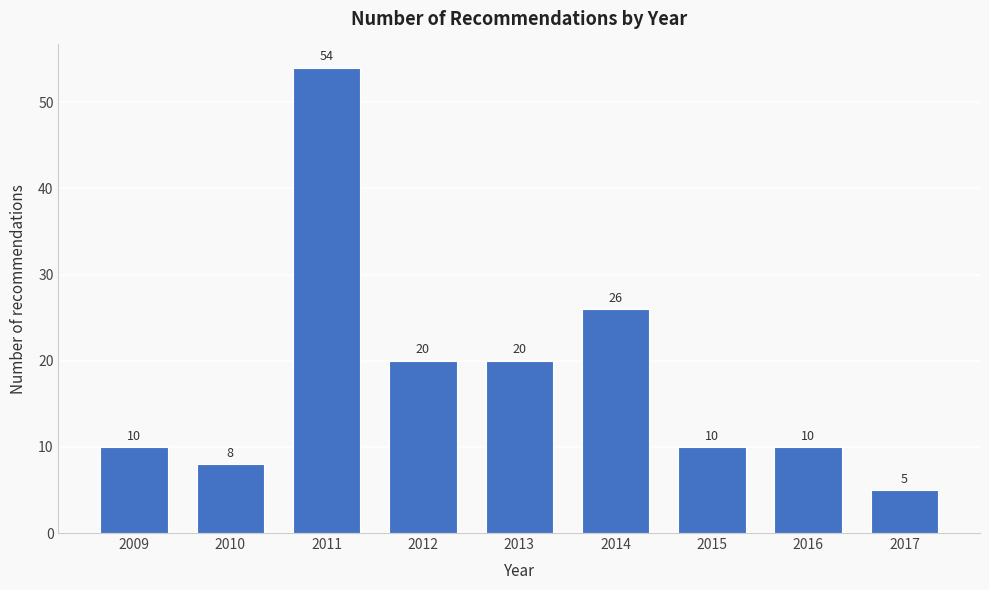

Reading left to right, extract all data points from this chart.

2009=10	2010=8	2011=54	2012=20	2013=20	2014=26	2015=10	2016=10	2017=5